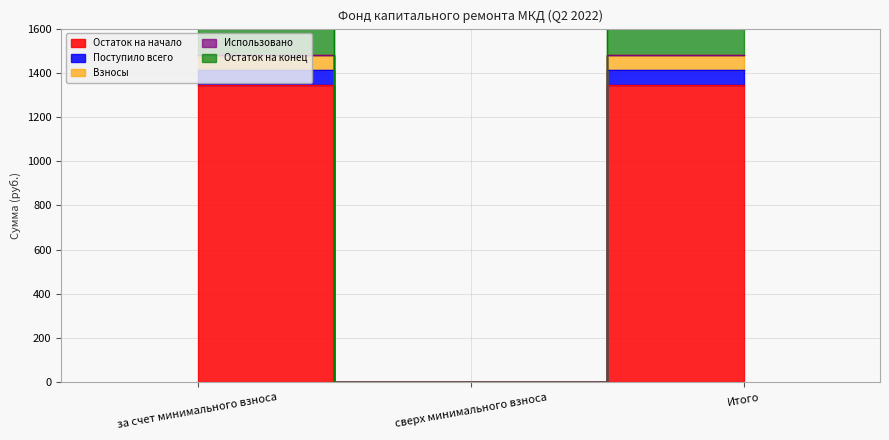

Which has a higher value, Итого or сверх минимального взноса?

Итого